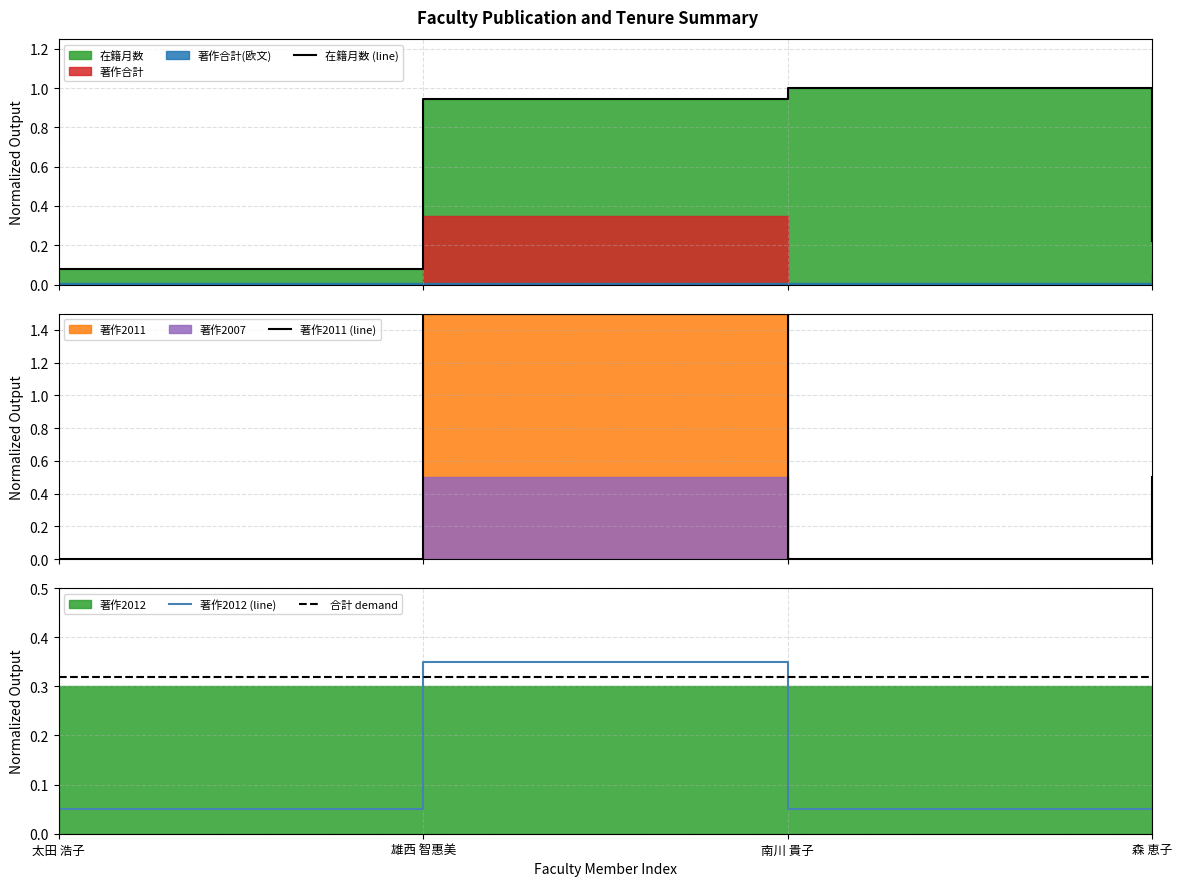

Which series has the largest range (max minus min)?

著作2011